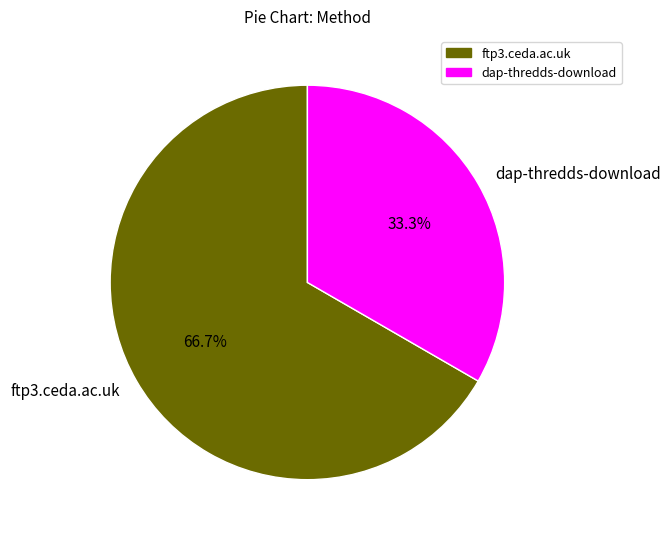

Rank the categories by value from lowest to highest.

dap-thredds-download, ftp3.ceda.ac.uk